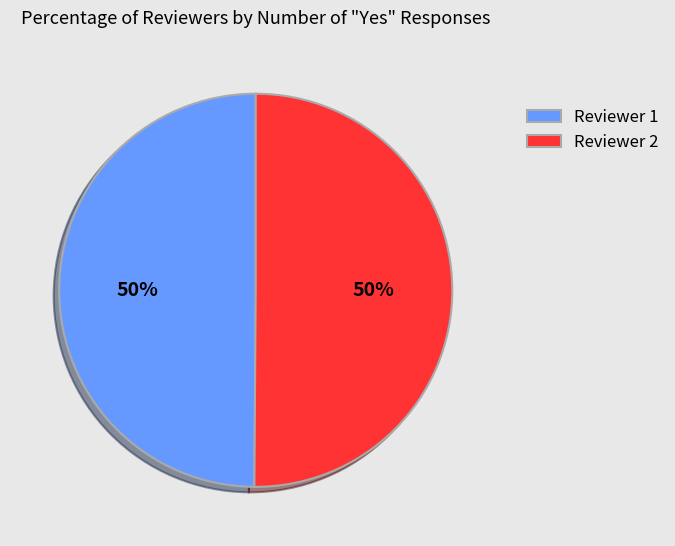

Do Reviewer 2 and Reviewer 1 together represent more than half of the pie?

Yes